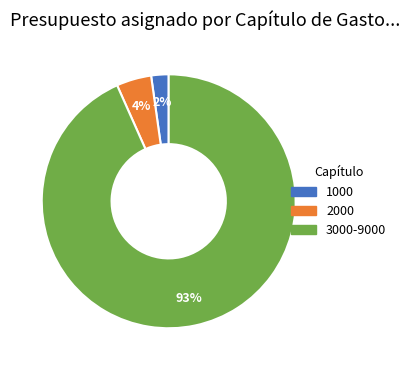

Is there a majority slice in this chart?

Yes